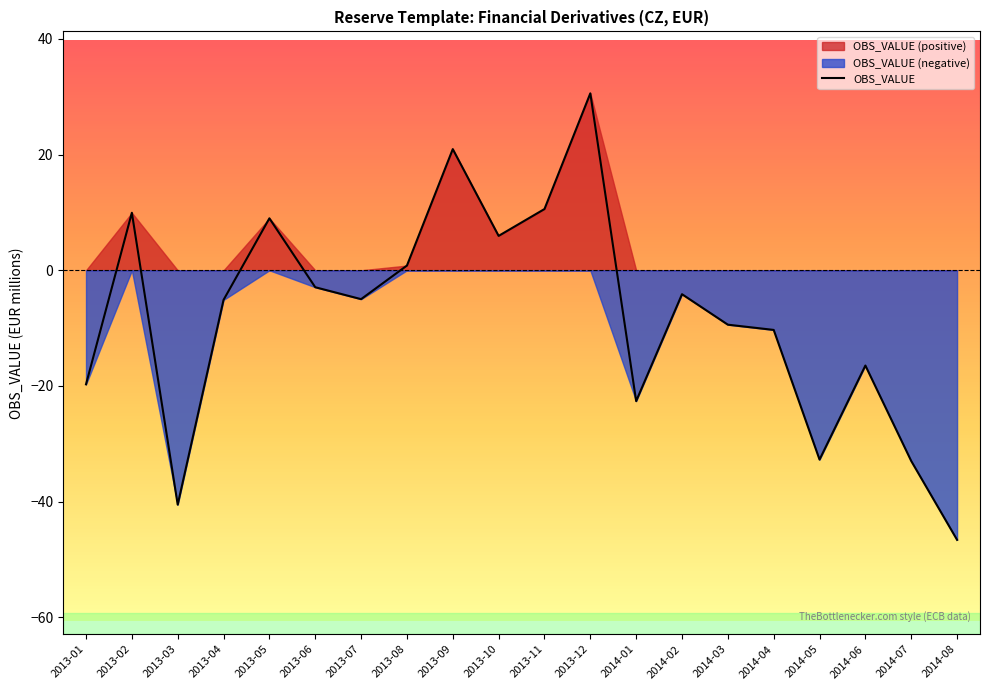

At which category does the chart reach its peak across all series?

2013-12